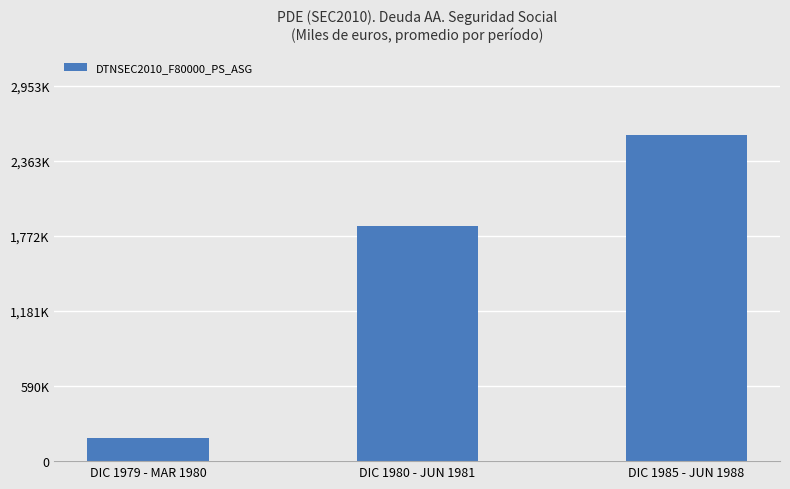

Are the bars horizontal?

No